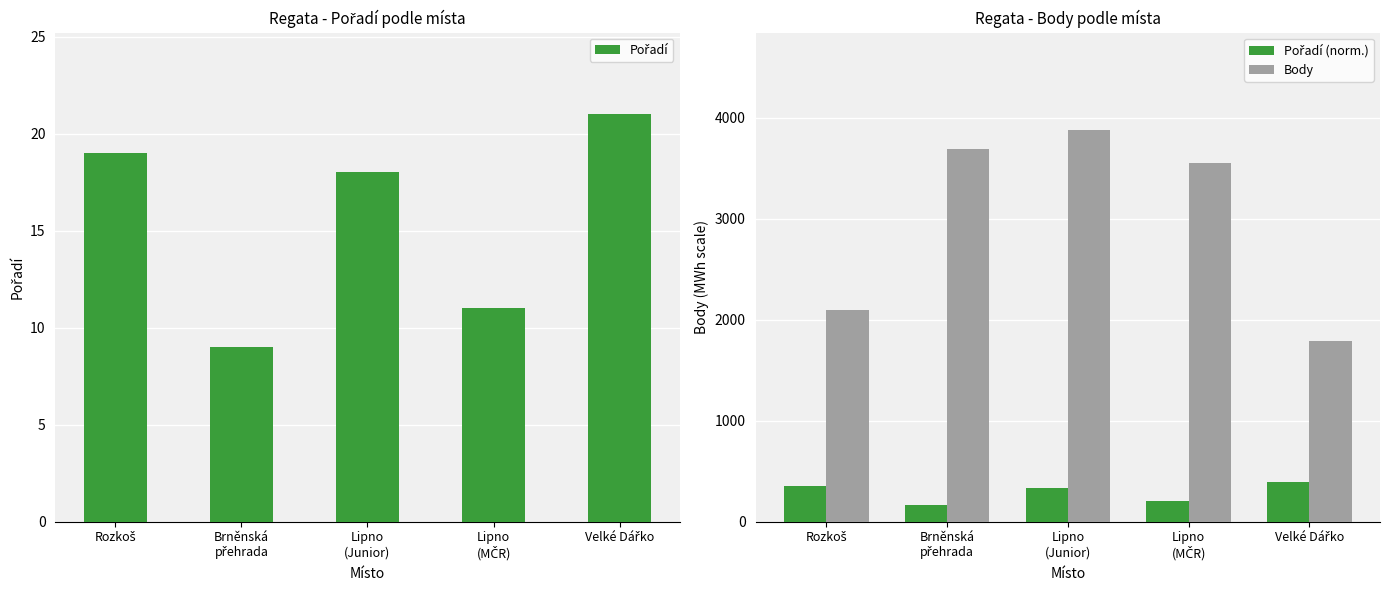

Between Brněnská
přehrada and Lipno
(MČR), which series saw the biggest shift?

Body